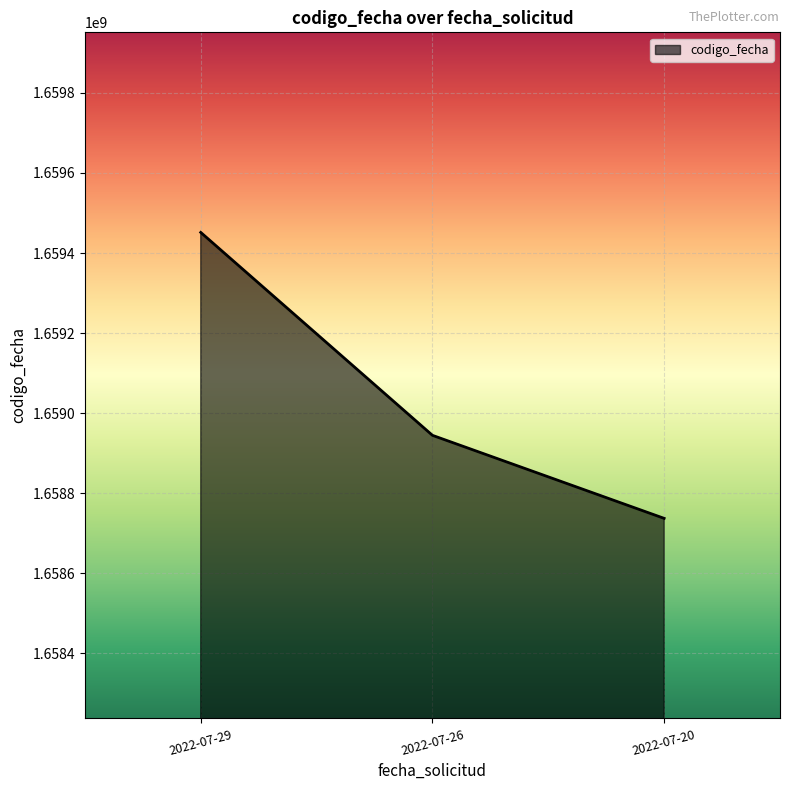

List the labels in order of value, largest first.

2022-07-29, 2022-07-26, 2022-07-20